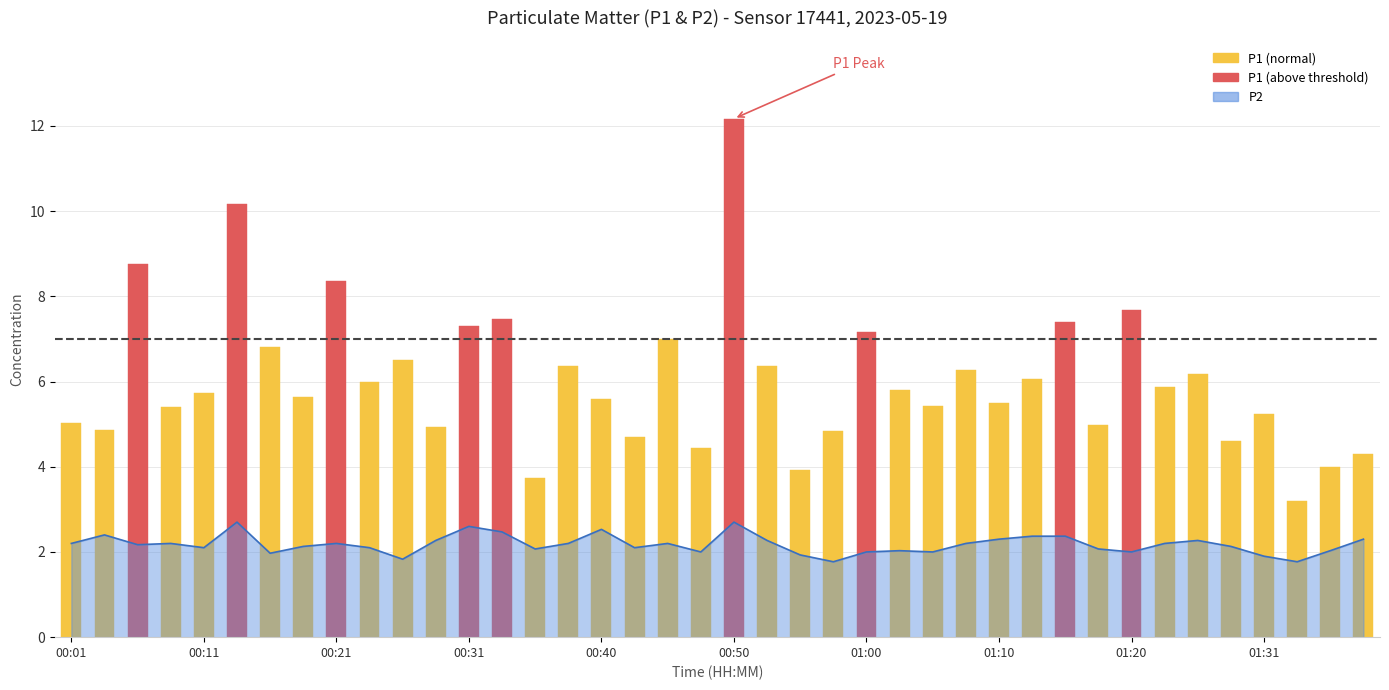

True or false: the data shows 1.8 at 00:58.

True